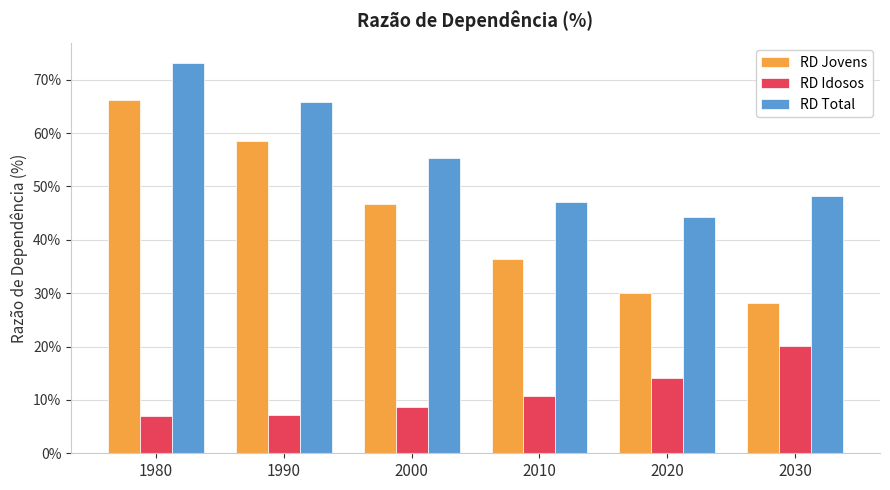

What are all the series names shown in the legend?

RD Jovens, RD Idosos, RD Total